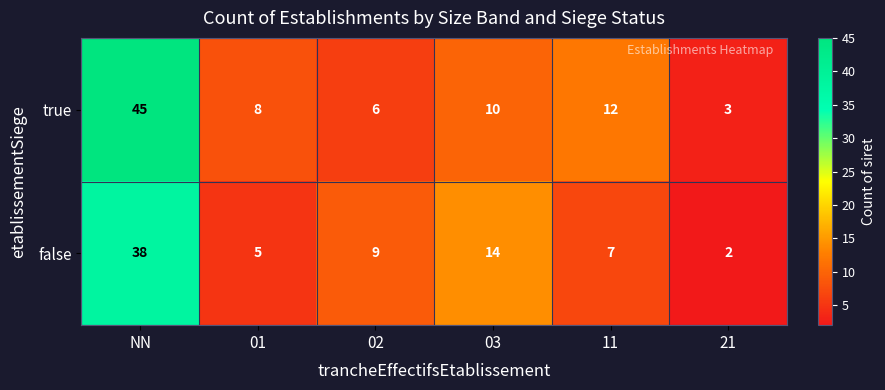

The value of false at NN is 38. True or false?

True